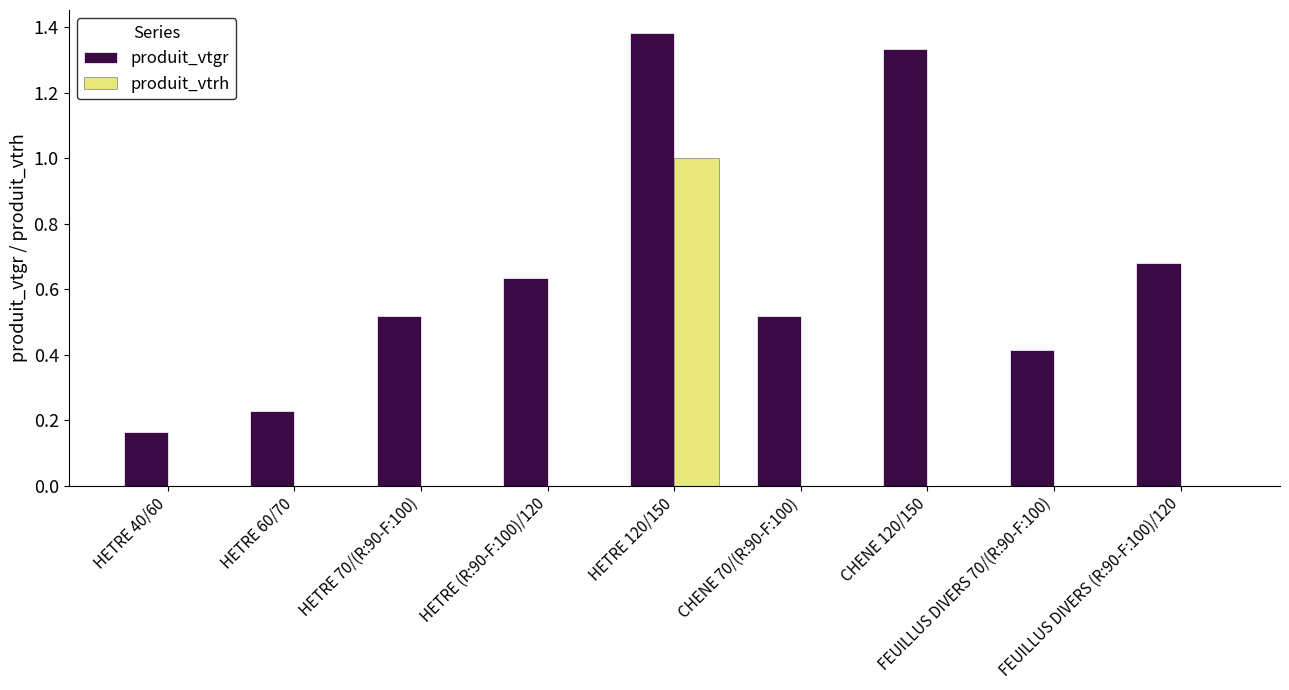

What are all the series names shown in the legend?

produit_vtgr, produit_vtrh